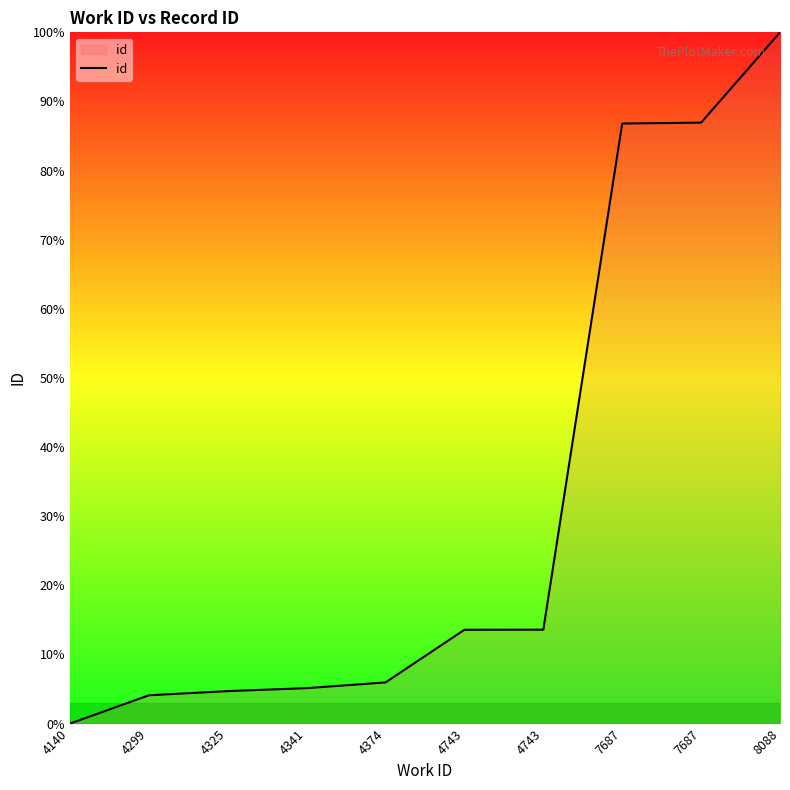

At which label does the data first exceed 13?

4743